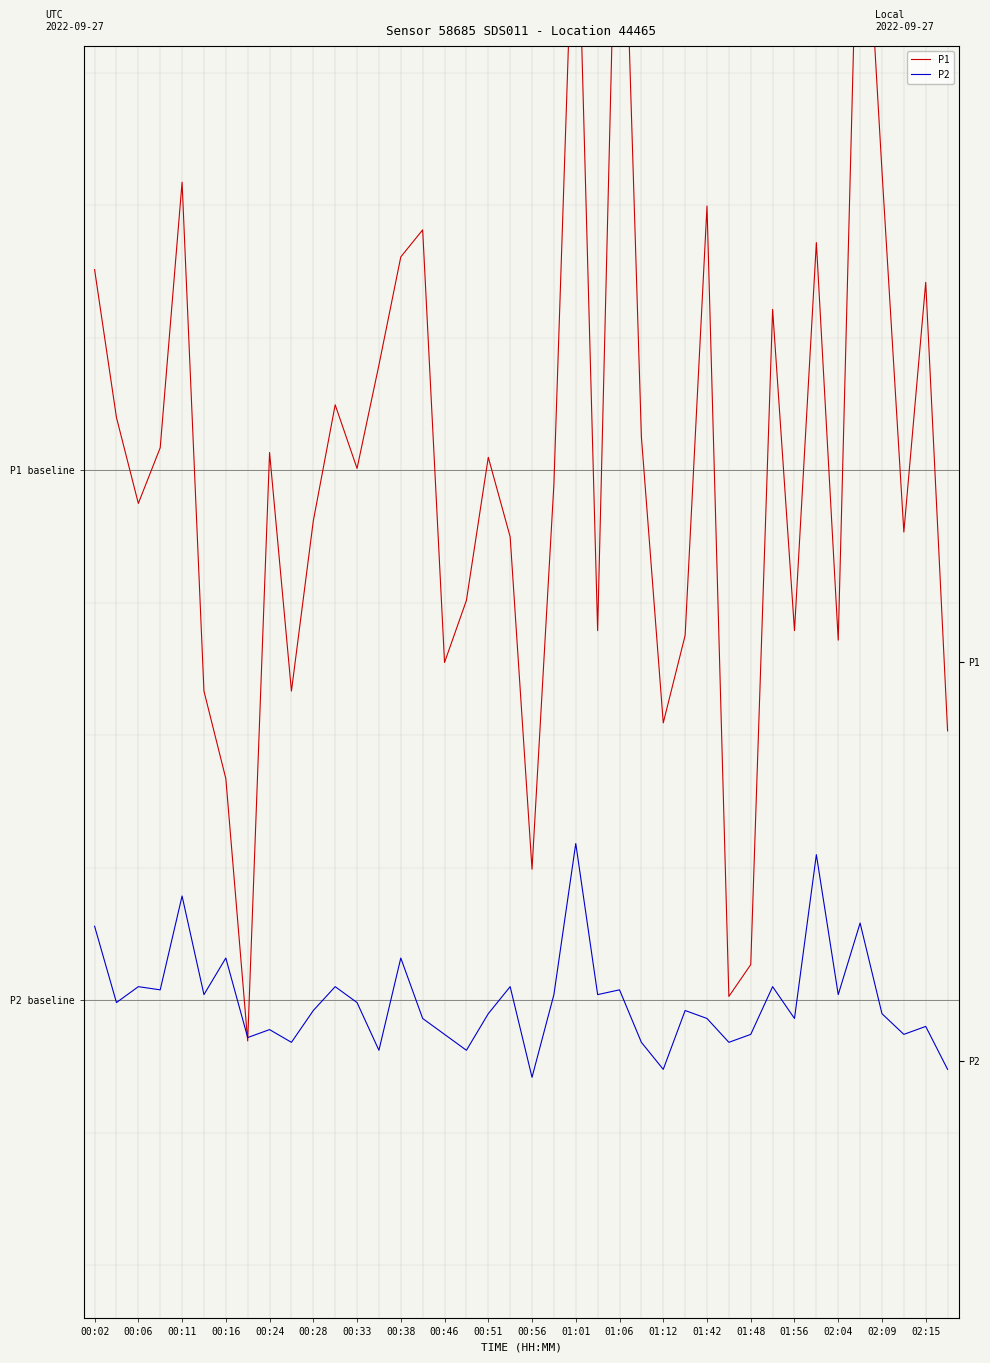

What is the lowest value of the P2 series?

-0.1